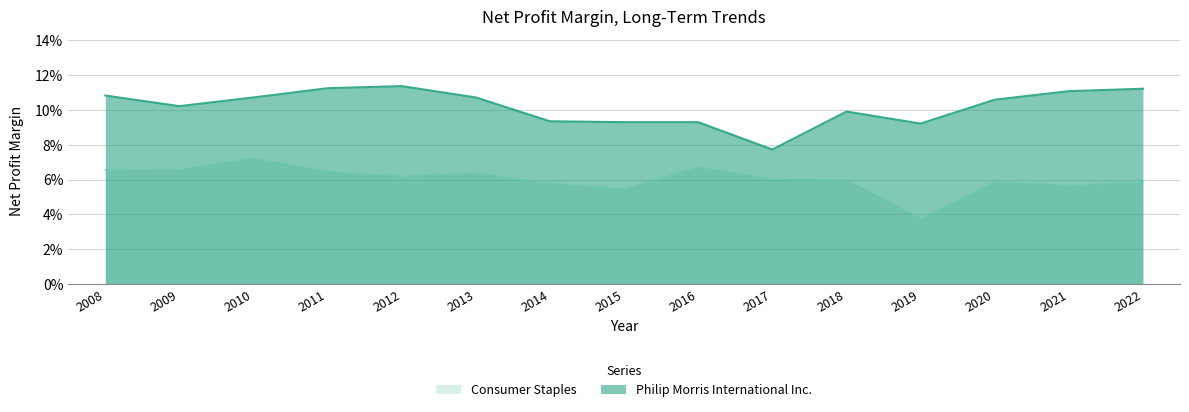

Reading left to right, transcribe all the data shown in this chart.

Consumer Staples: 2008=0.1	2009=0.1	2010=0.1	2011=0.1	2012=0.1	2013=0.1	2014=0.1	2015=0.1	2016=0.1	2017=0.1	2018=0.1	2019=0.0	2020=0.1	2021=0.1	2022=0.1
Philip Morris International Inc.: 2008=0.1	2009=0.1	2010=0.1	2011=0.1	2012=0.1	2013=0.1	2014=0.1	2015=0.1	2016=0.1	2017=0.1	2018=0.1	2019=0.1	2020=0.1	2021=0.1	2022=0.1